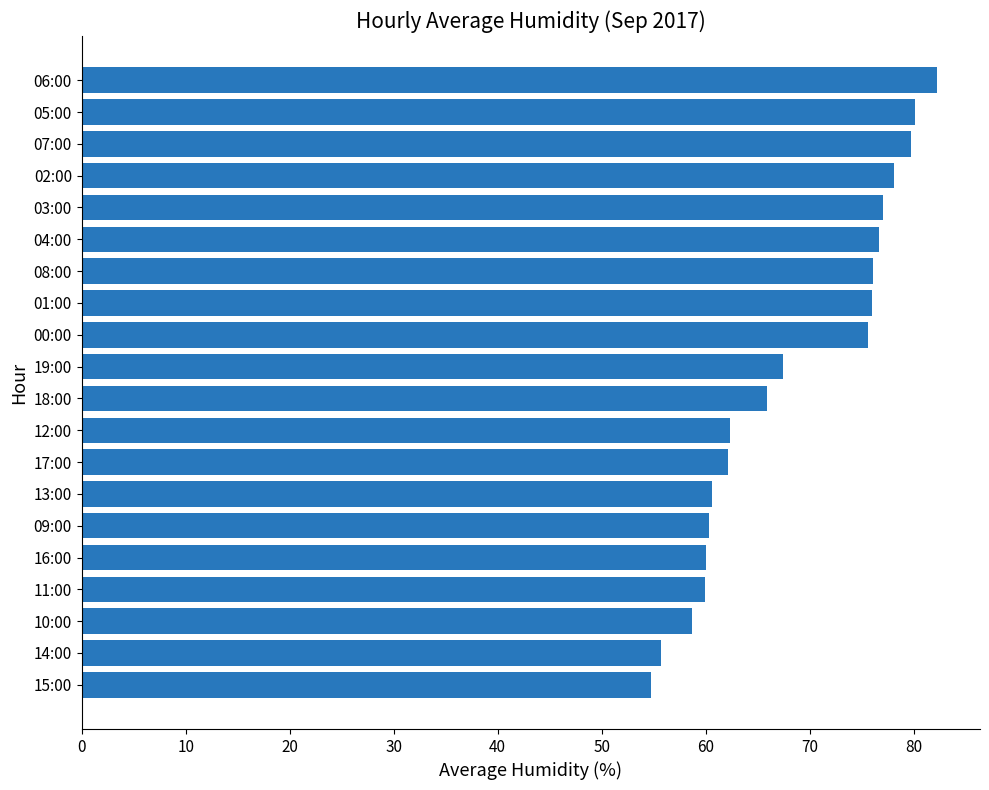

What is the sum of all values?

1369.2